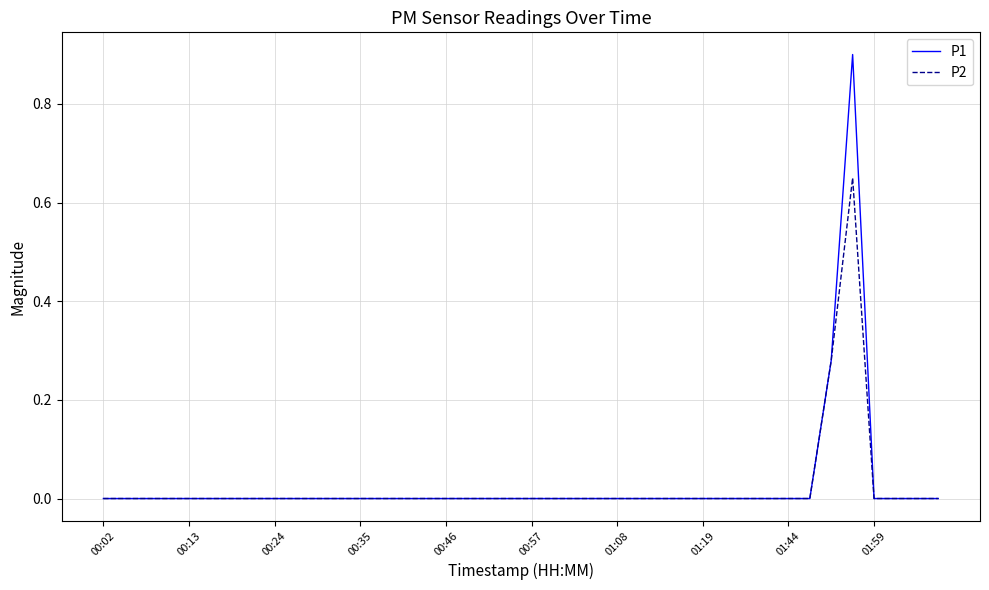

Rank the series by their maximum value, from highest to lowest.

P1, P2